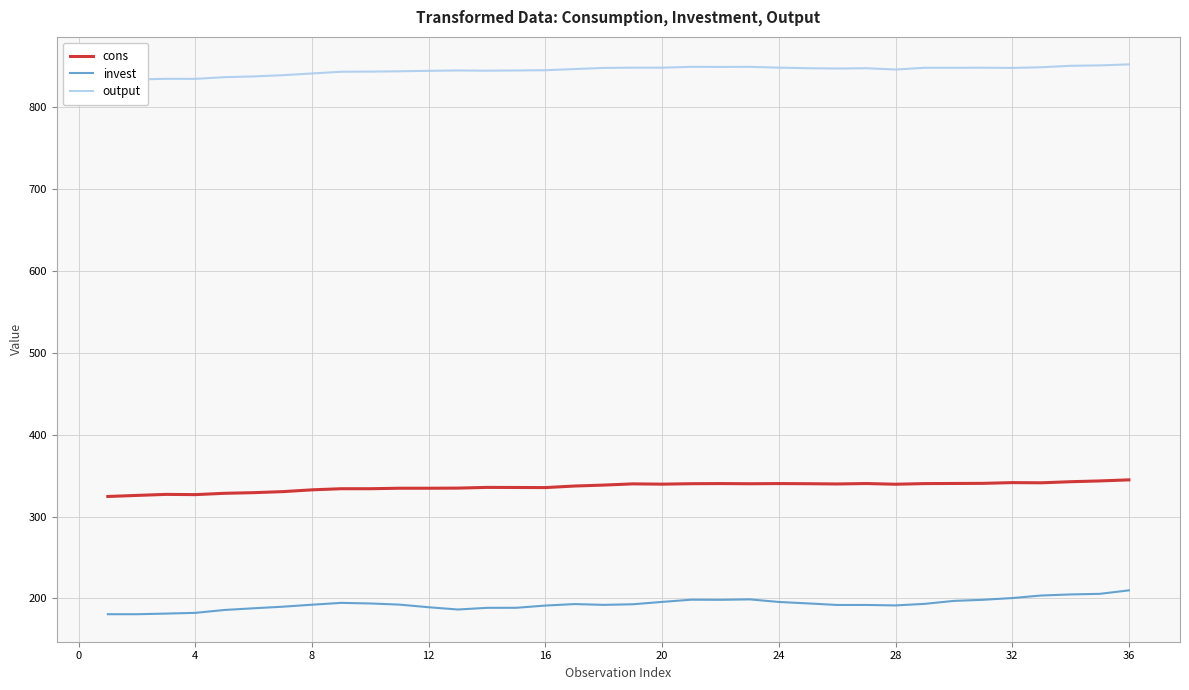

What is the minimum value for invest?

180.6